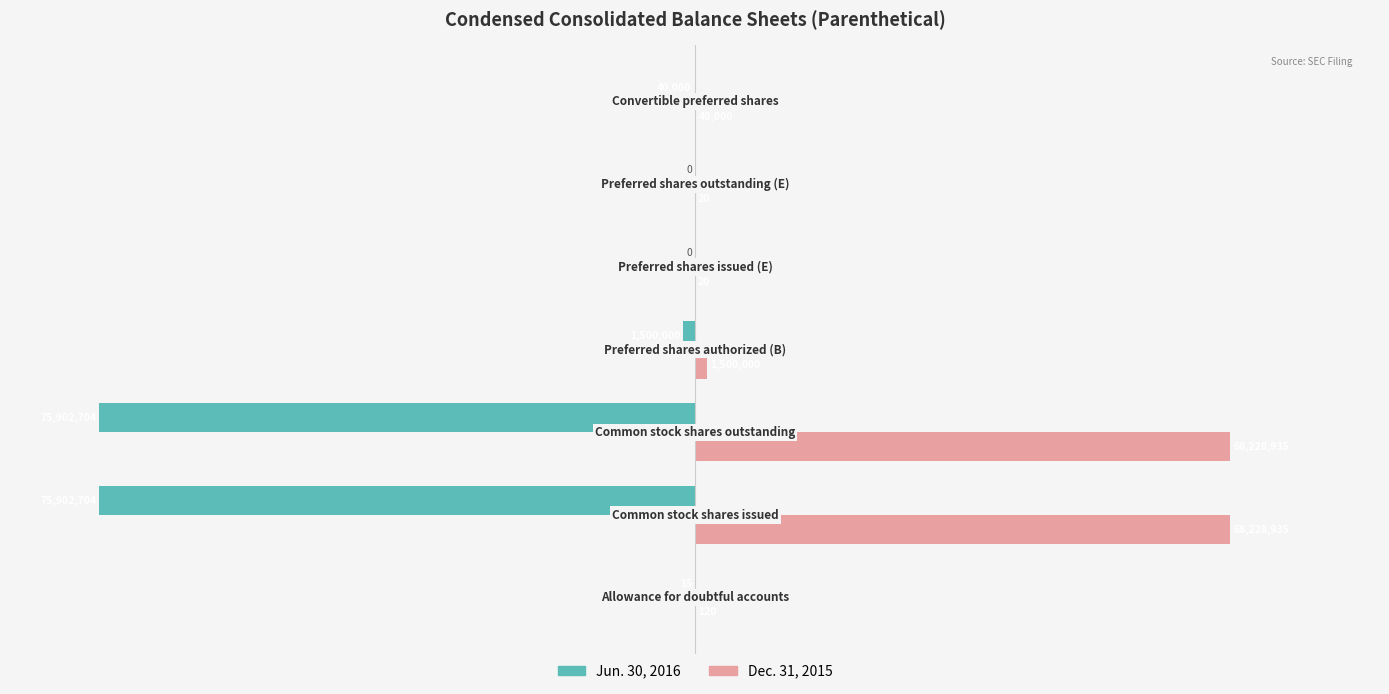

What are all the series names shown in the legend?

Jun. 30, 2016, Dec. 31, 2015